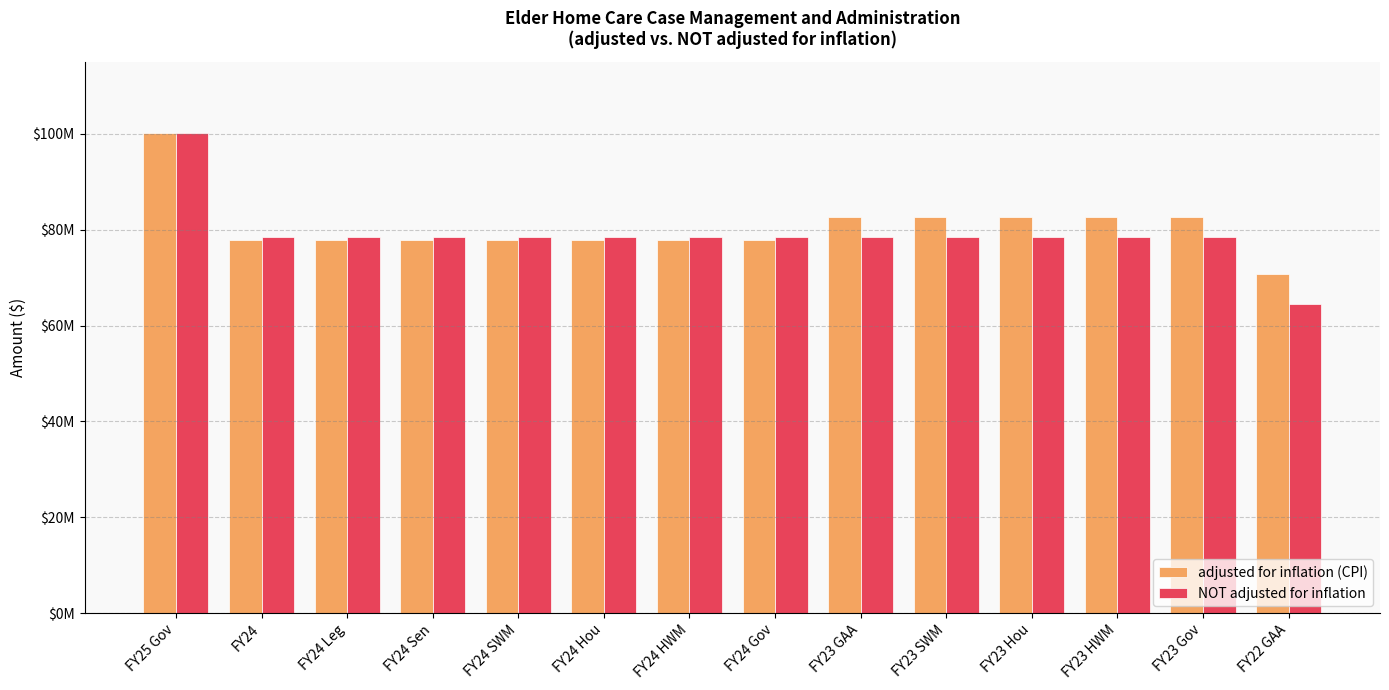

Does the chart contain any negative values?

No